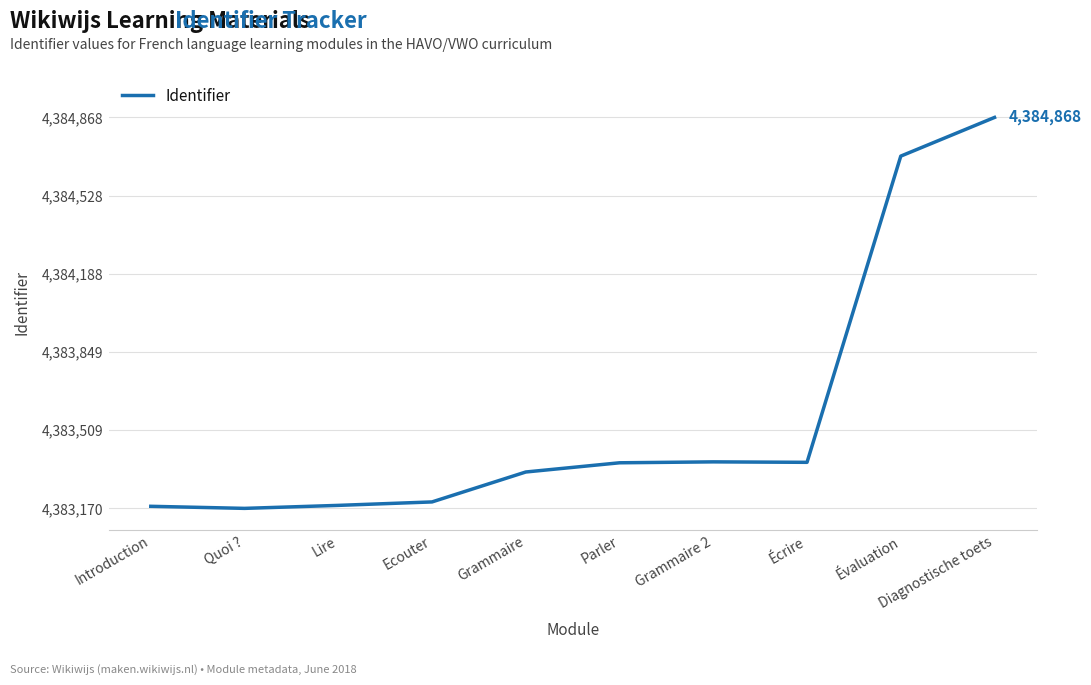

Does the chart have visible grid lines?

Yes